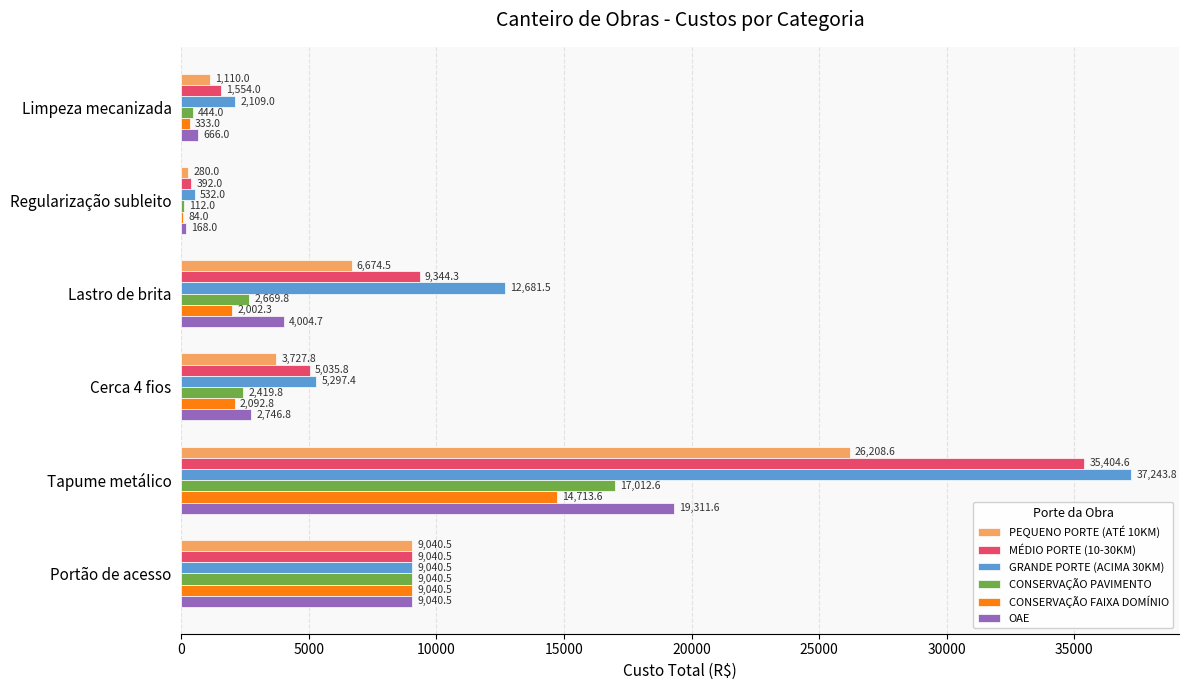

At which label is MÉDIO PORTE (10-30KM) closest to 17898?

Lastro de brita